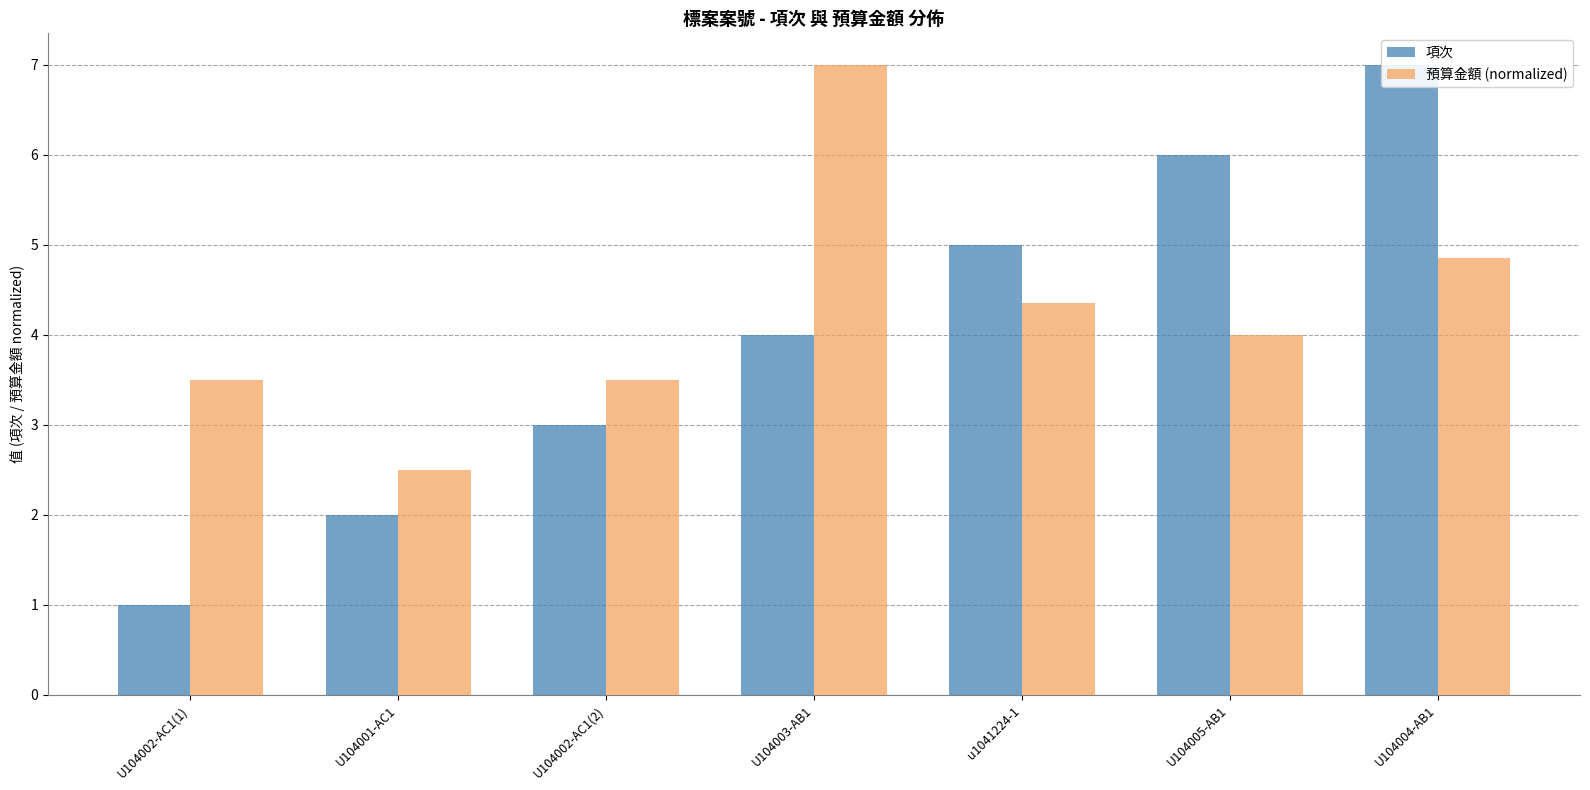

True or false: 項次 has a value of 0.7 at U104002-AC1(2).

False